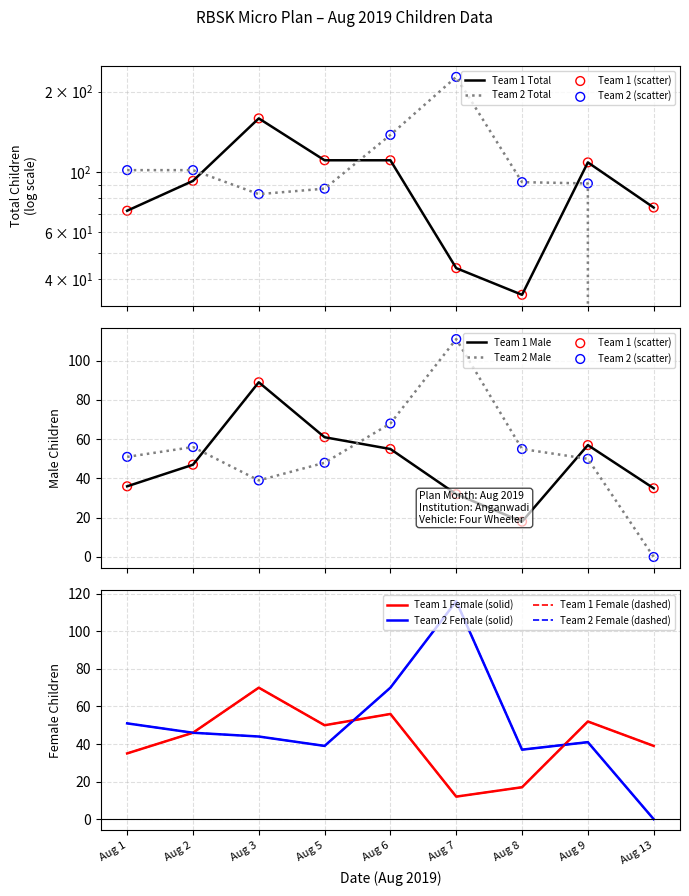

Which series contains the lowest Y value?

Total (Team 2)